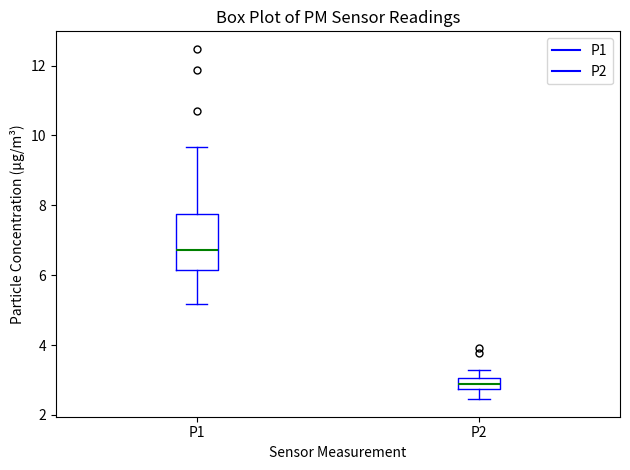

Which box's median line is the highest?

P1